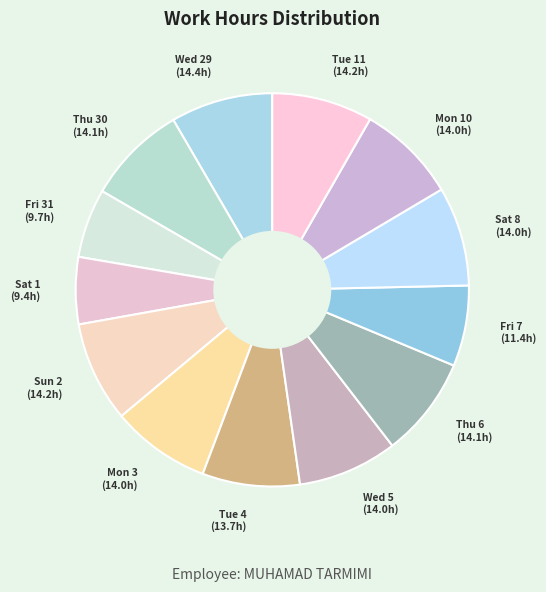

Count the number of slices in the pie.

13